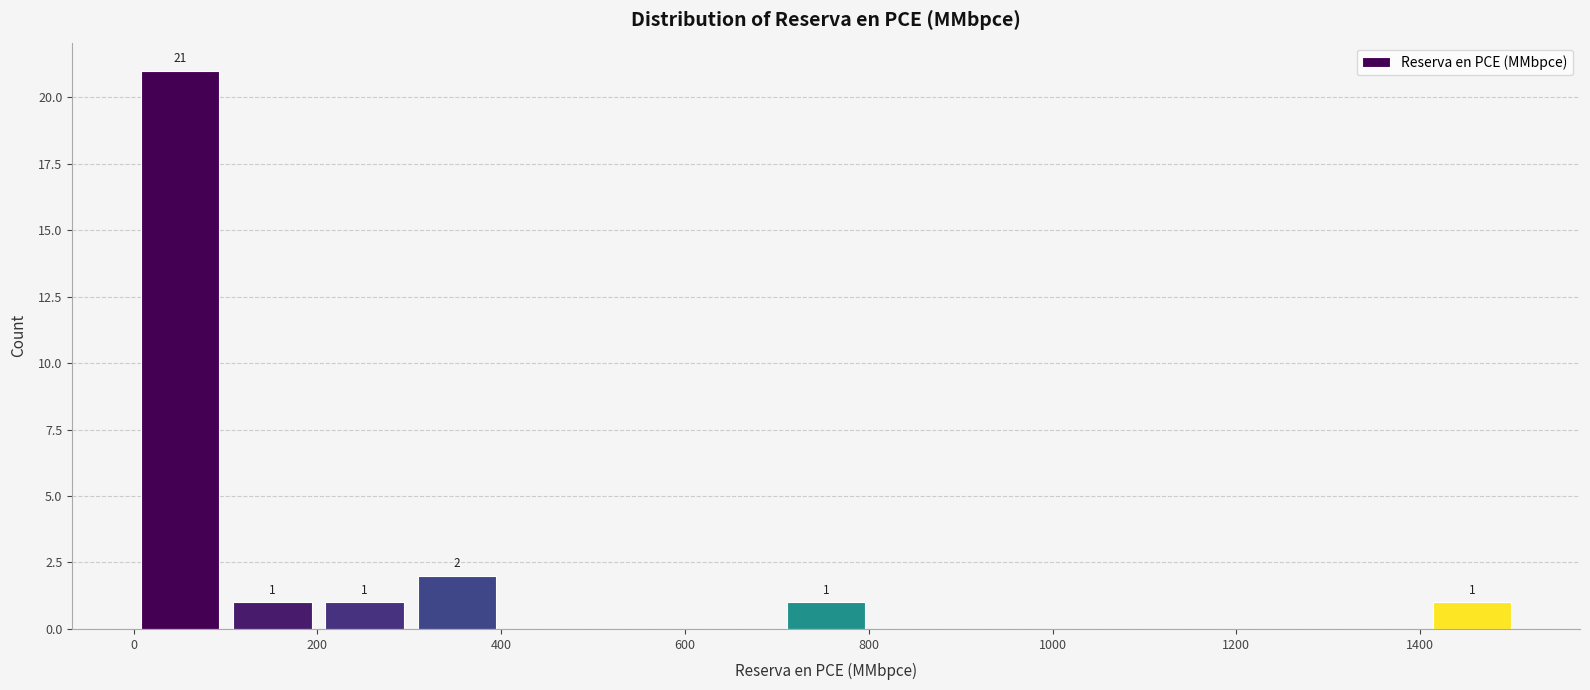

Which range on the x-axis has the tallest bar?

0 to 100